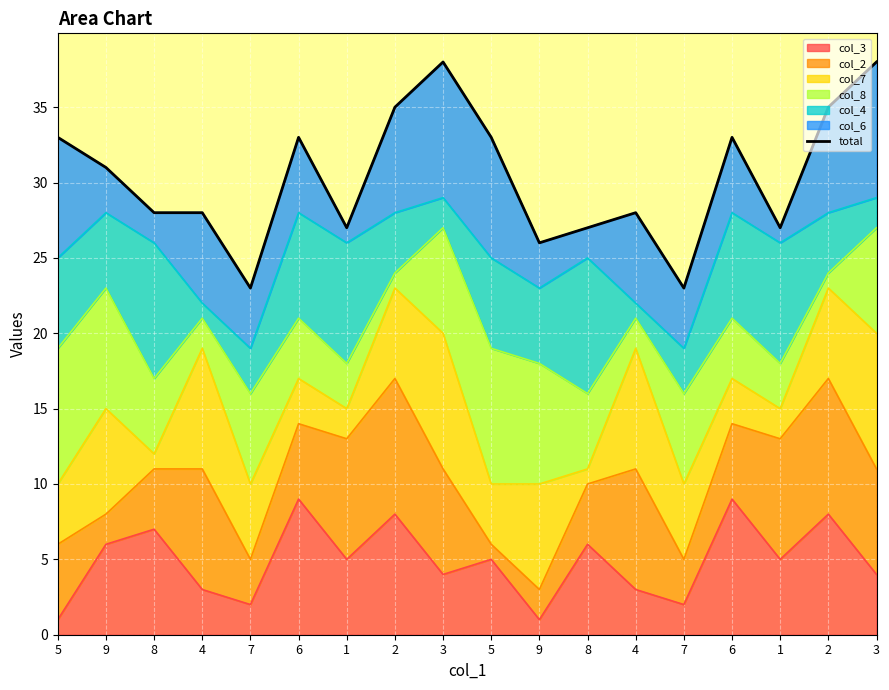

Rank the categories by value from lowest to highest.

7, 7, 9, 1, 8, 1, 8, 4, 4, 9, 5, 6, 5, 6, 2, 2, 3, 3